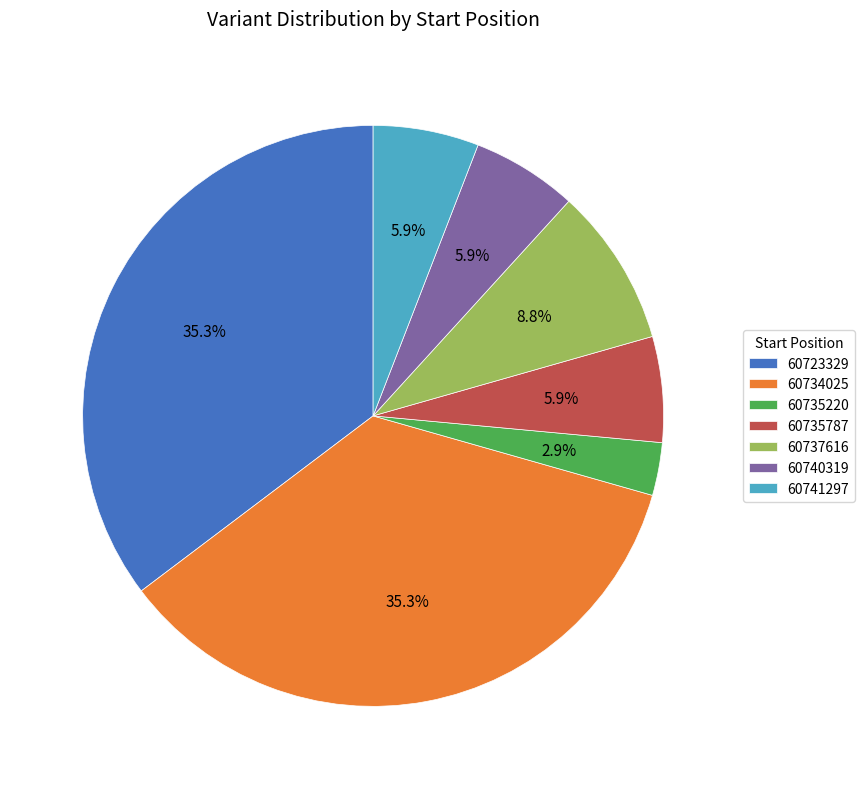

How many slices are in this pie chart?

7